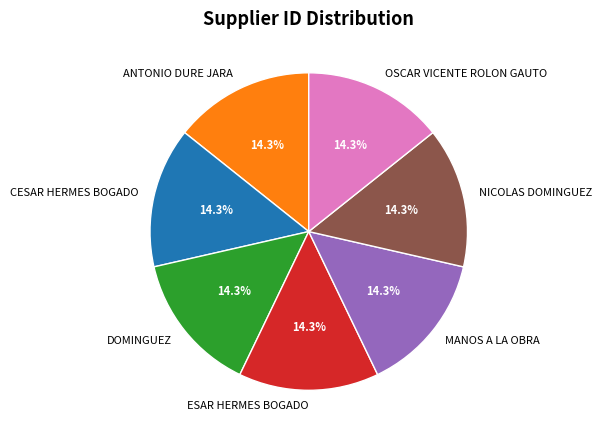

Count the number of slices in the pie.

7